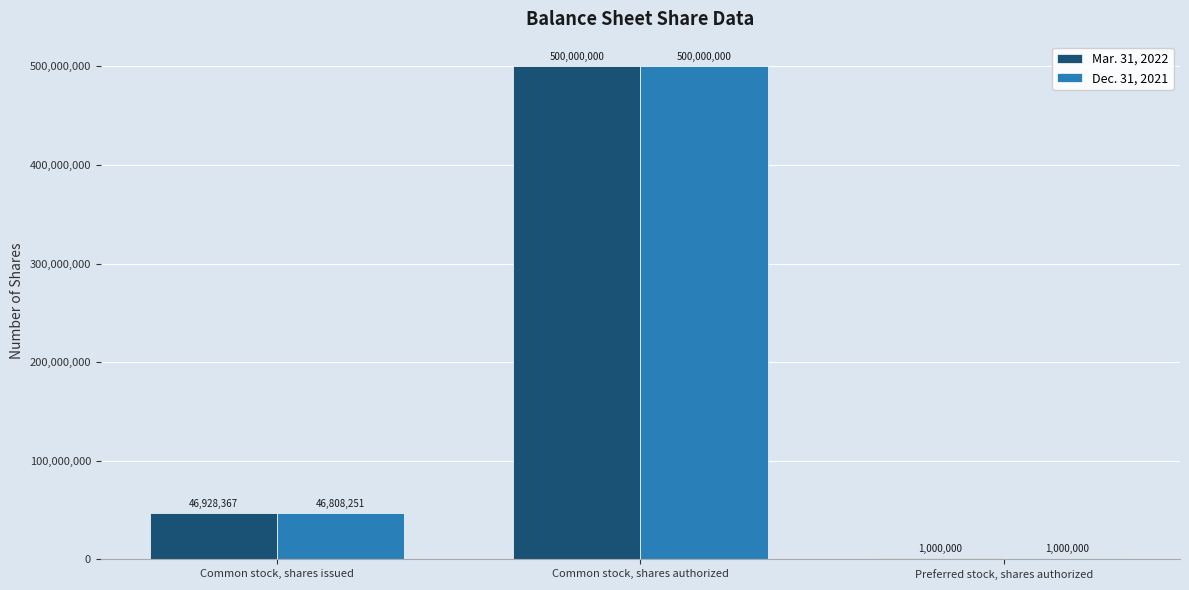

The value of Mar. 31, 2022 at Common stock, shares authorized is 839982121. True or false?

False